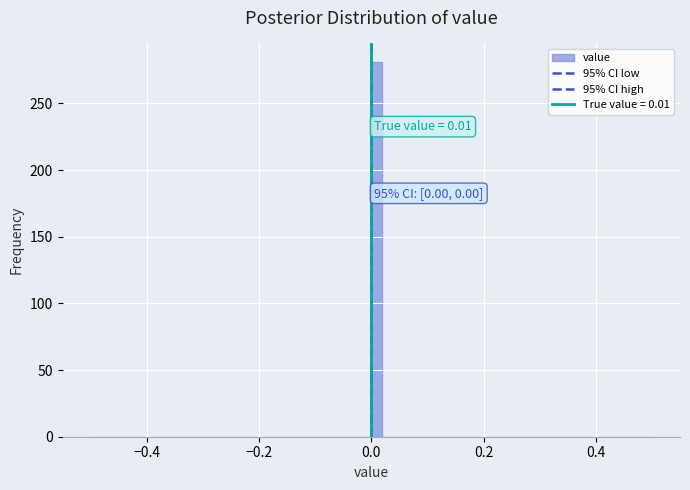

Around what value on the x-axis is the tallest bar? Give the approximate position of its centre, as read against the axis.

0.02